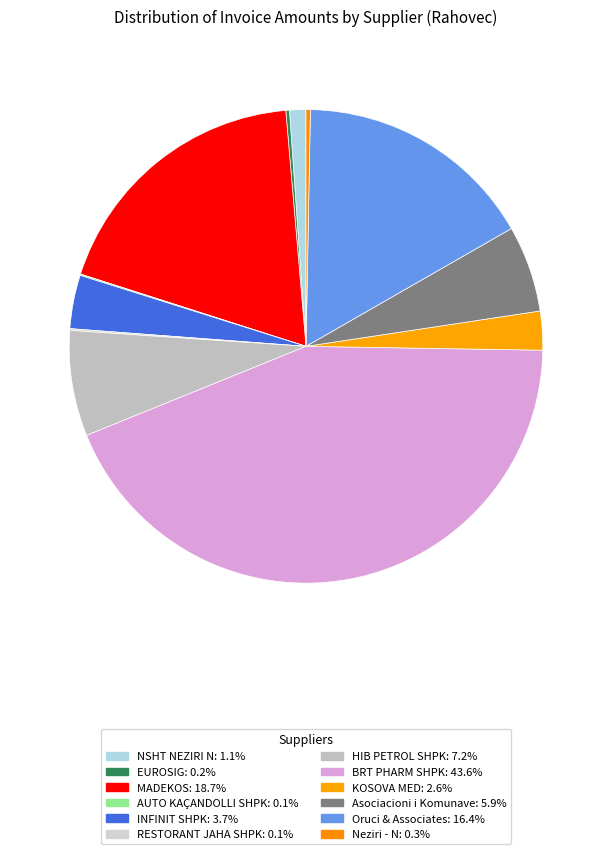

What is the largest slice in the pie chart?

BRT PHARM SHPK